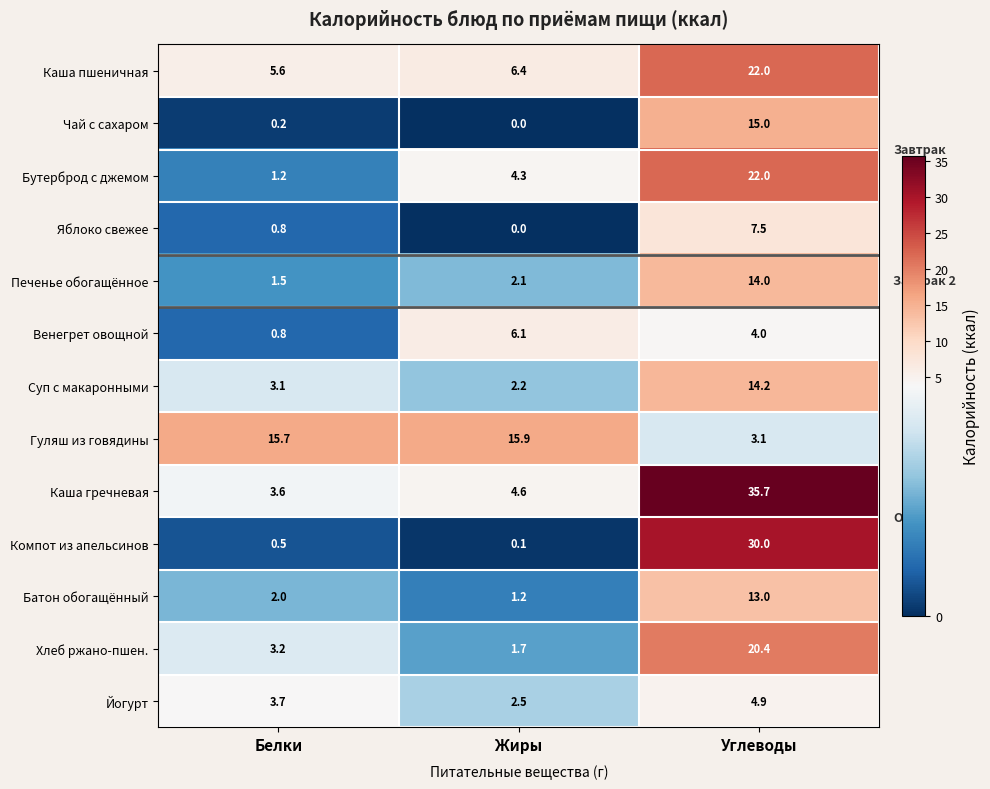

How many data points does each series have?

3